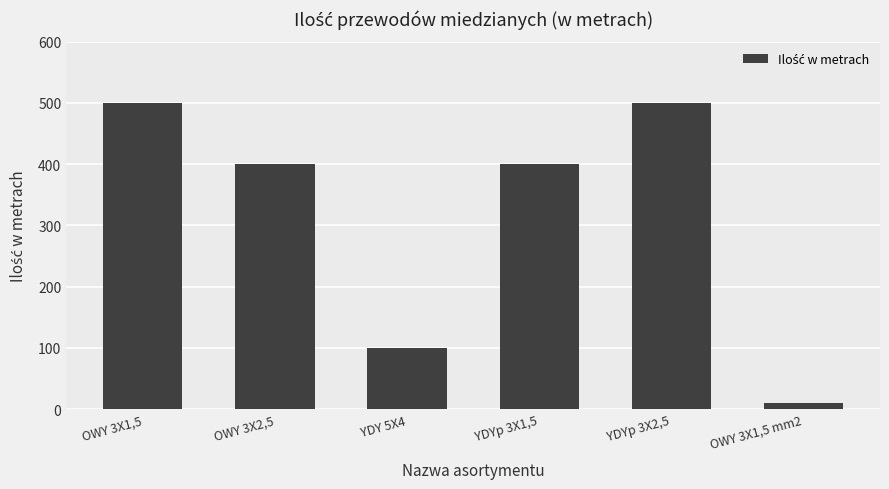

Reading right to left, what are all the values shown in this chart?

10	500	400	100	400	500